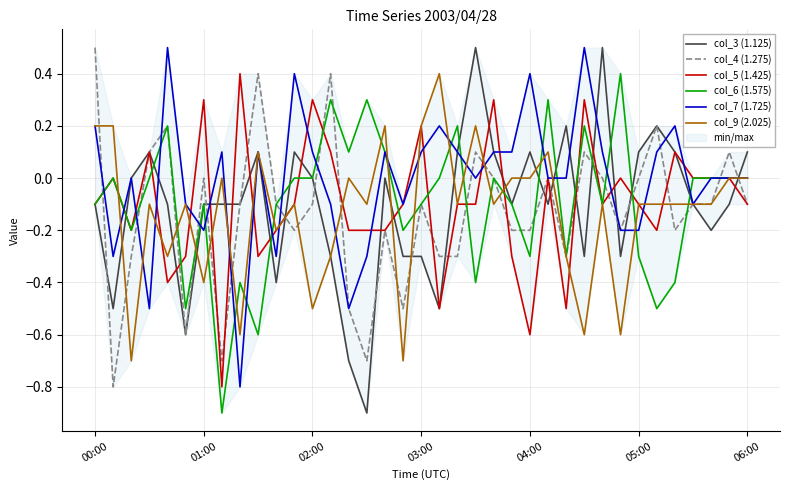

What is the maximum value for col_5 (1.425)?

0.4